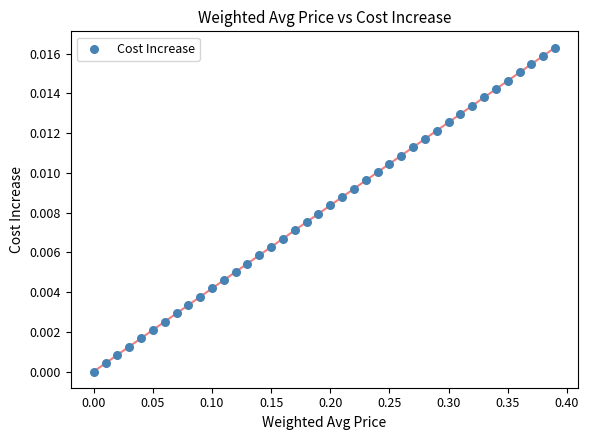

What is the range of X values (max minus min)?

0.4